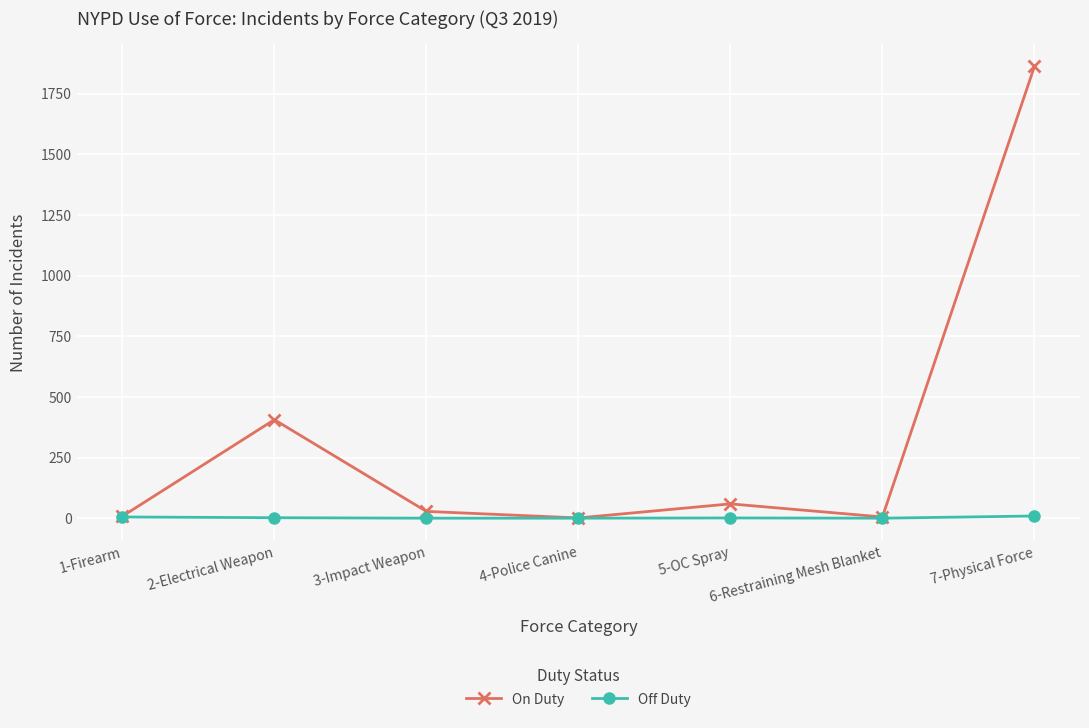

True or false: On Duty has more than 0 interior local peaks.

True